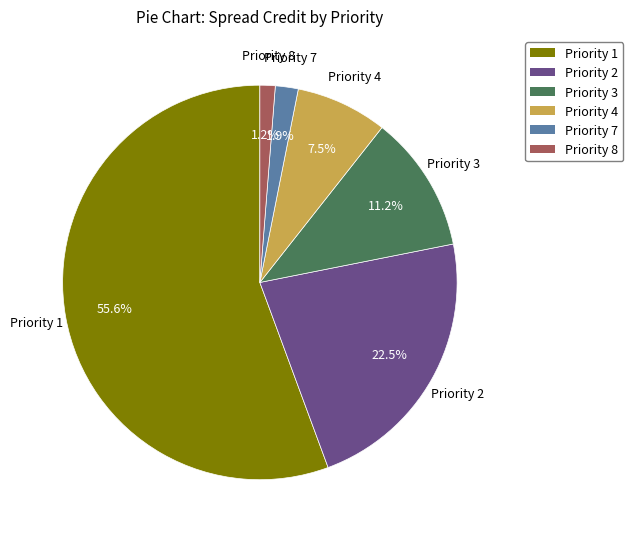

Does Priority 1 account for over 50% of the chart?

Yes